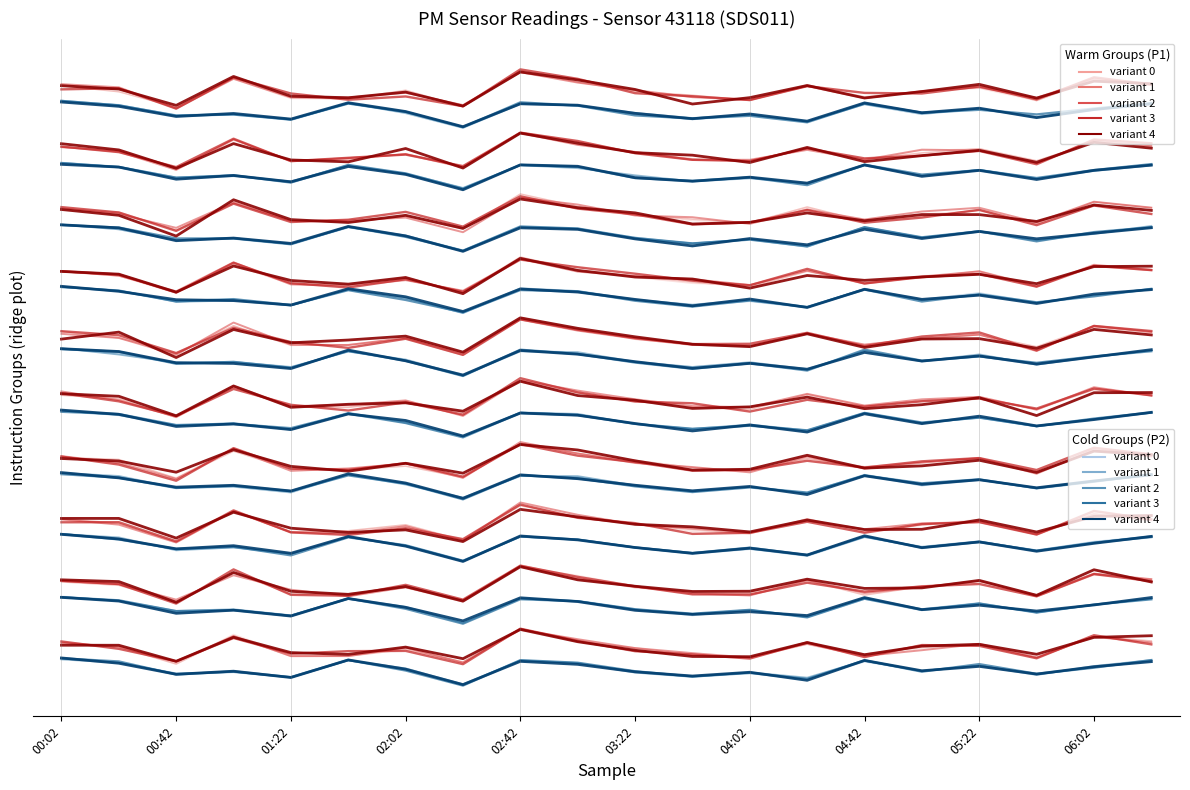

Between 06:02 and 06:22, which series saw the biggest shift?

P2